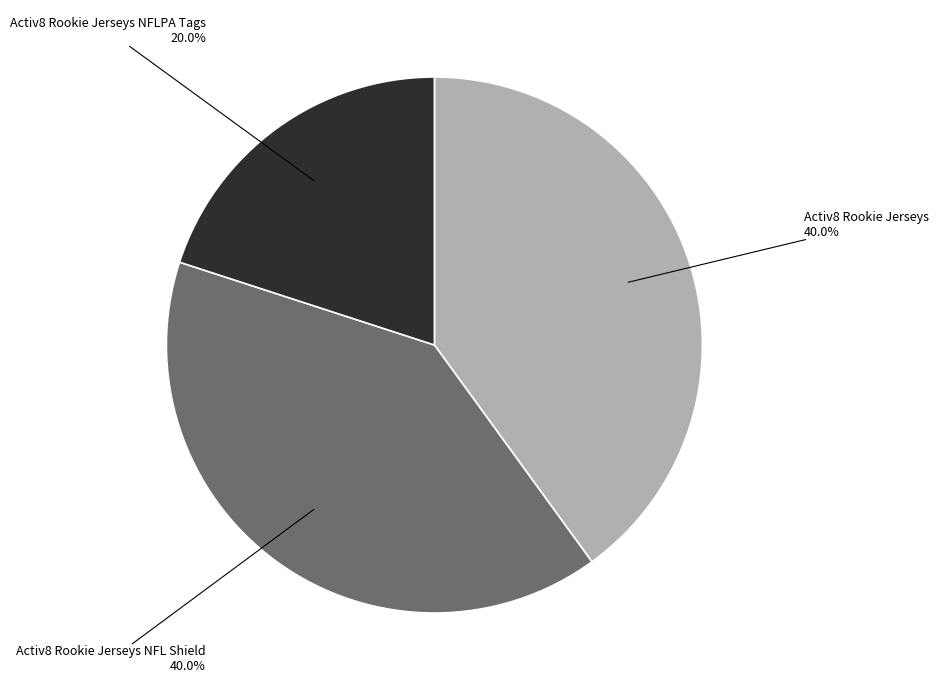

To the nearest percent, what is the difference between the largest and smallest slice percentages?

20%